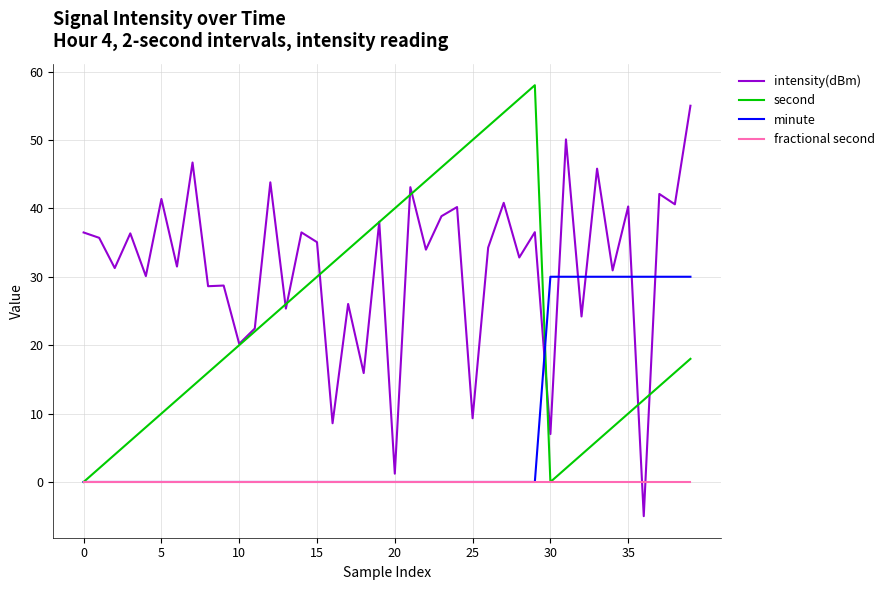

What is the smallest value displayed?

-5.0